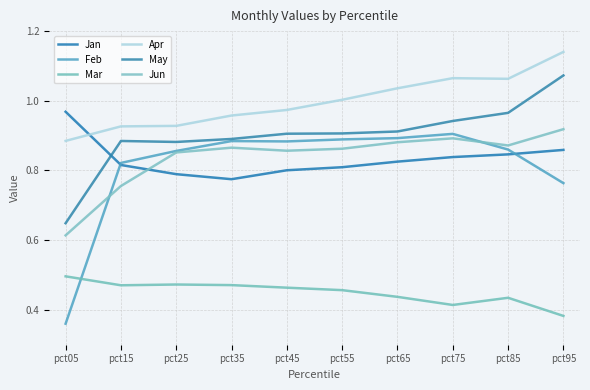

What is the spread (max minus min) of values at pct75?

0.7